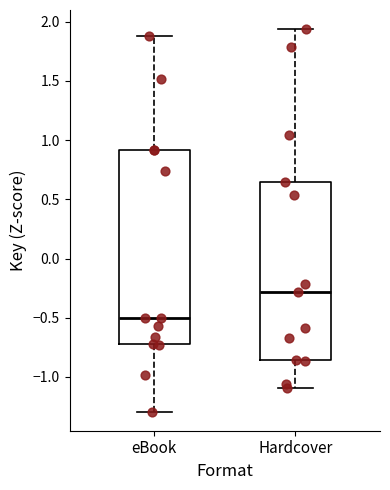

Which box has the lowest median line?

eBook